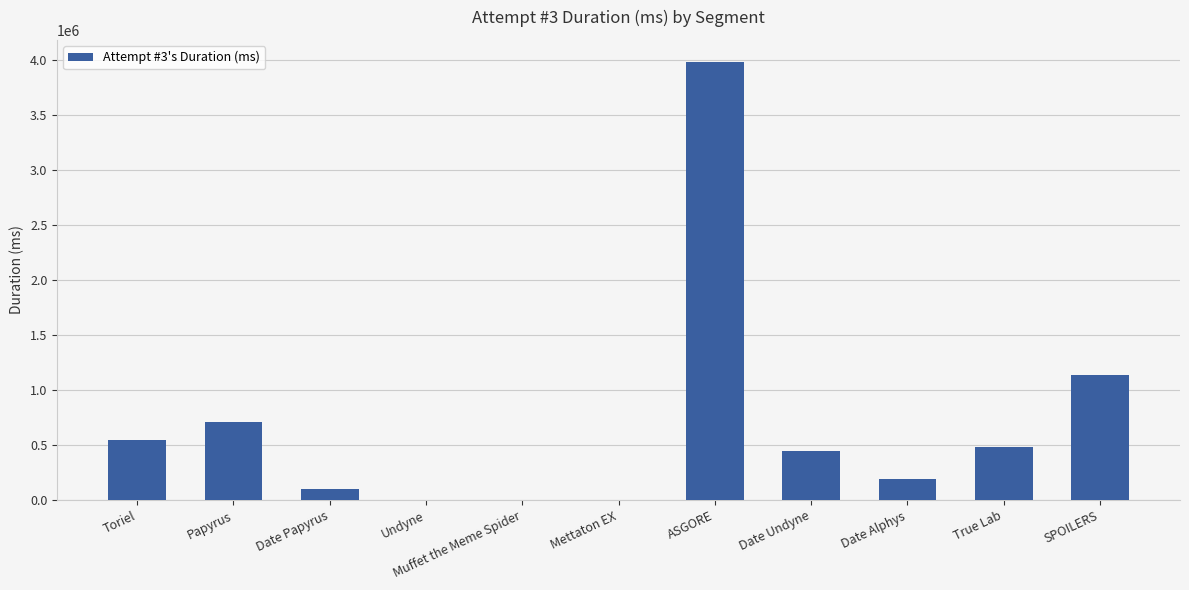

What is the change in value from Toriel to Date Undyne?

-93926